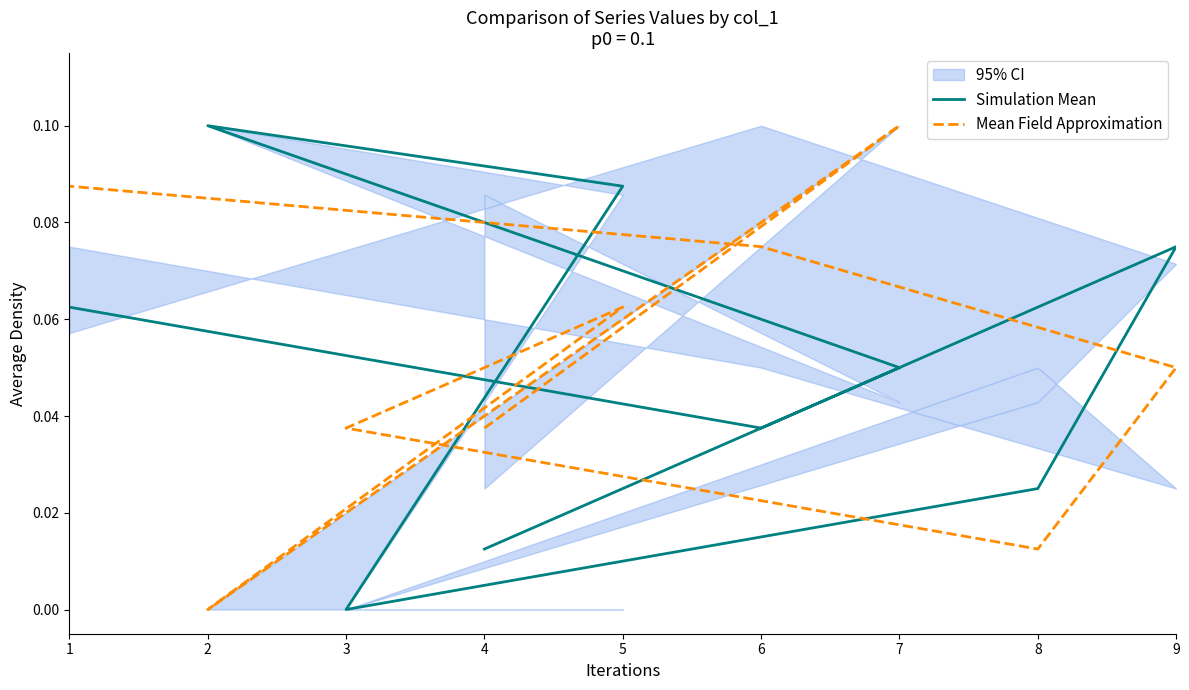

Between 2 and 3, which series saw the biggest shift?

Simulation Mean